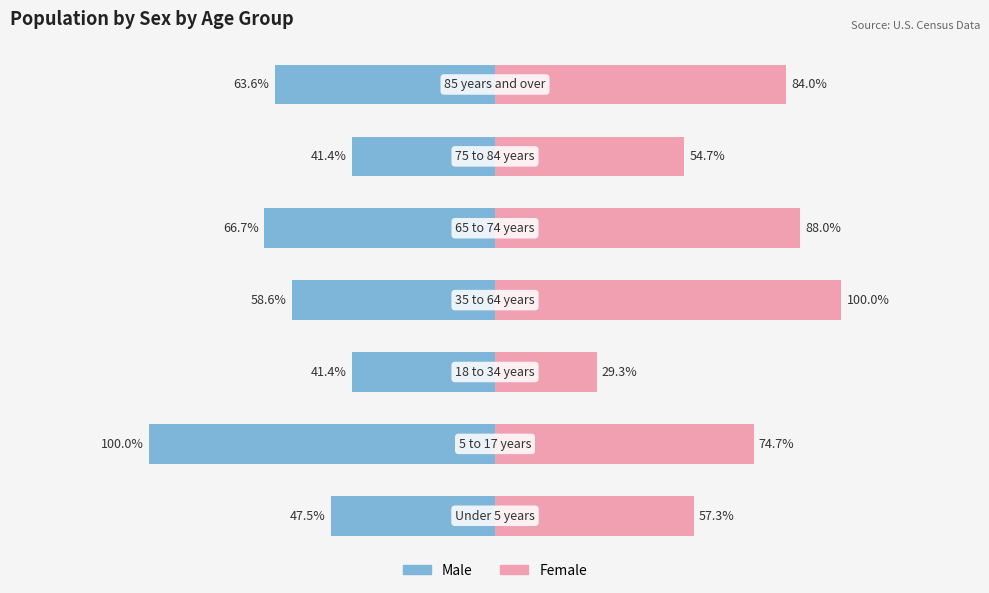

What is the difference between the maximum and minimum values in the Female series?

70.7